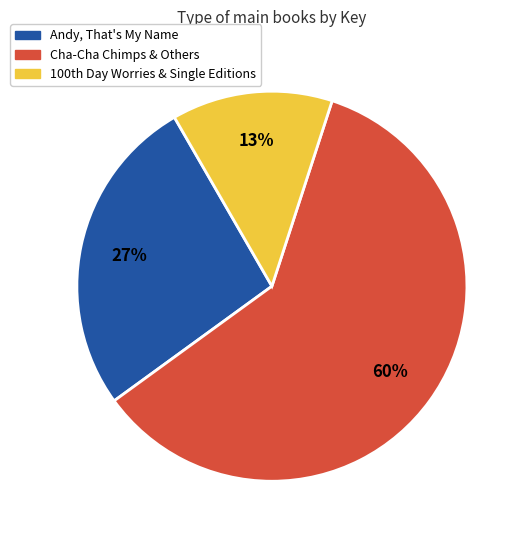

To the nearest percent, what is the average slice percentage?

33%